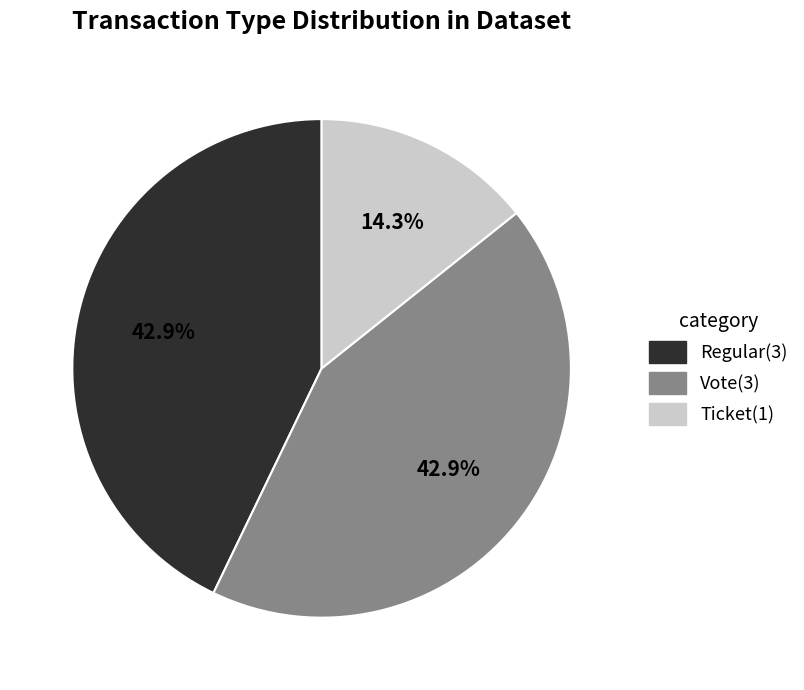

Does Vote account for over 50% of the chart?

No